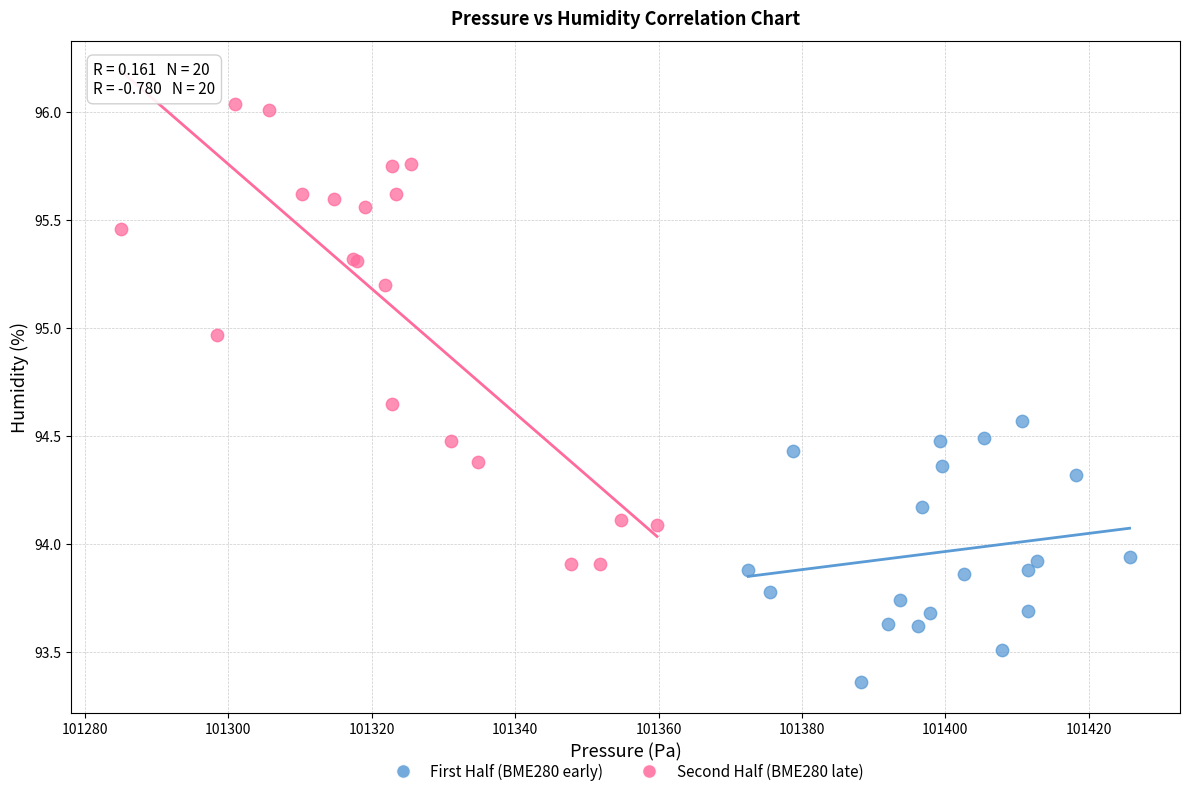

Which series contains the lowest Y value?

First Half (BME280 early)